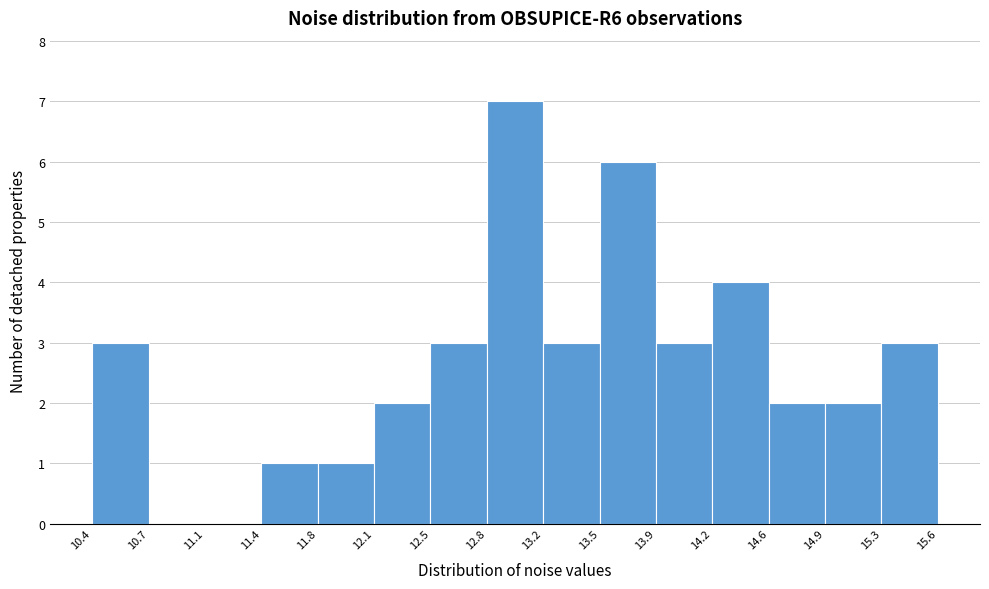

Over which range of the x-axis is the bar tallest?

12.8 to 13.2